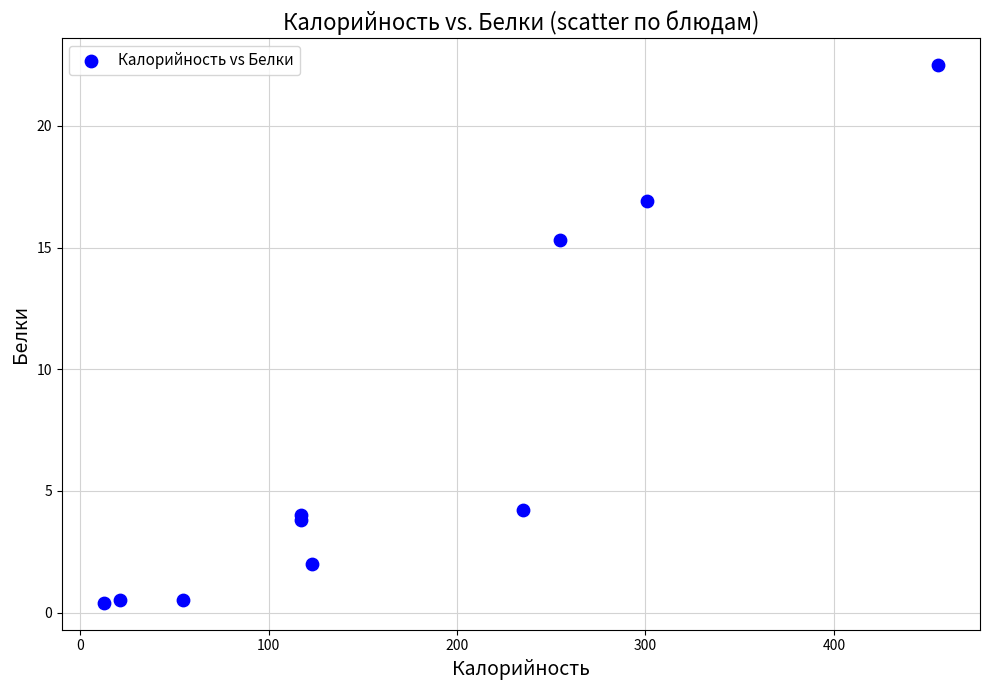

What Y value in the scatter plot is closest to 11?

15.3